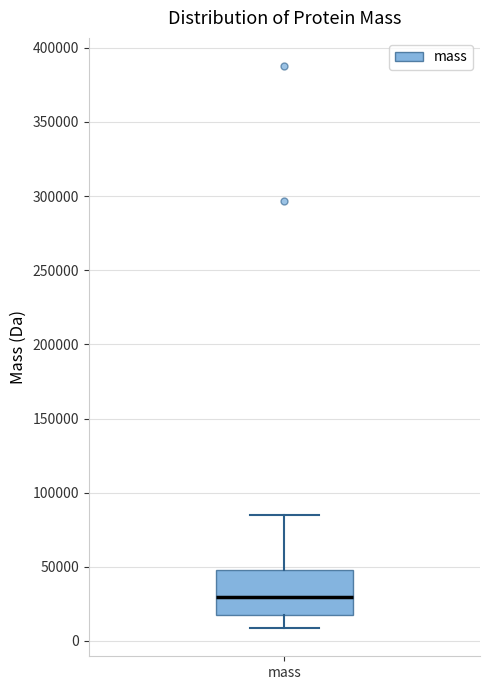

Transcribe this box plot: give where the median line is, the range the box spans, and where the two whiskers end, as read against the y-axis. The values are not printed on the chart, so give them approximately, as read against the axis.

median 30000, box 15000 to 50000, whiskers 10000 to 85000